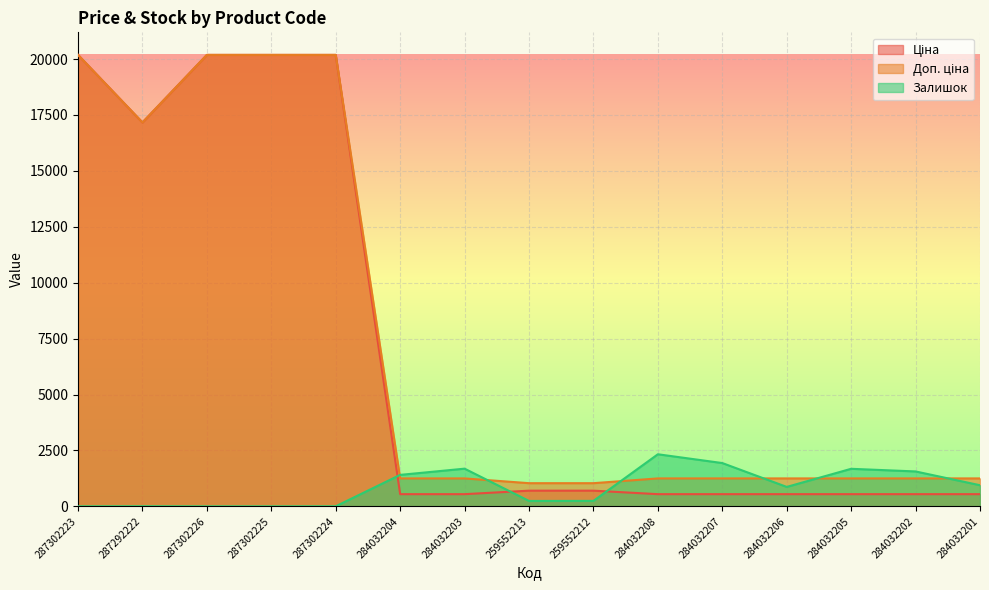

The value of Ціна at 259552213 is 701.4. True or false?

True